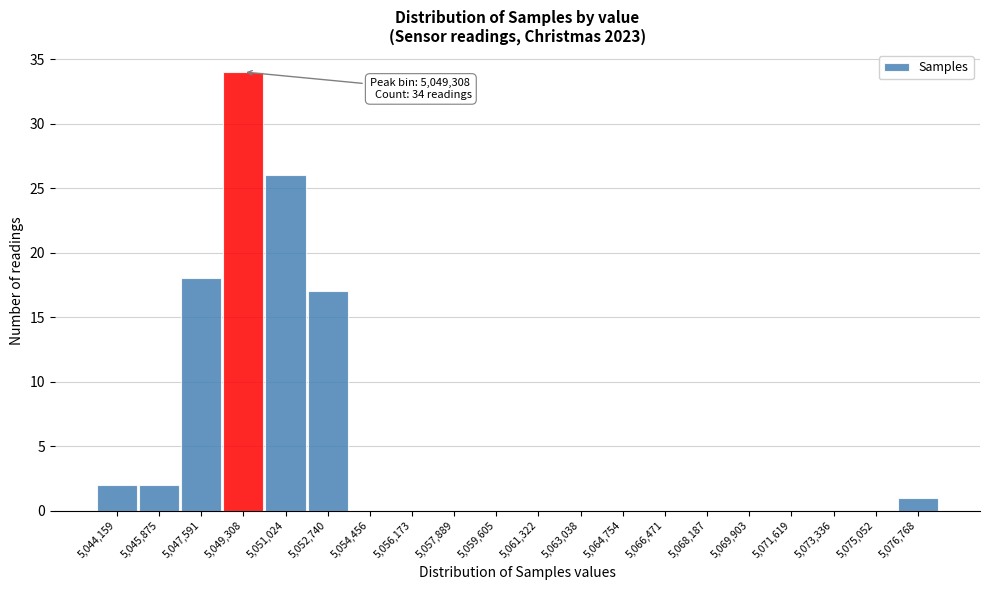

Over which range of the x-axis is the bar tallest?

5048400 to 5050200